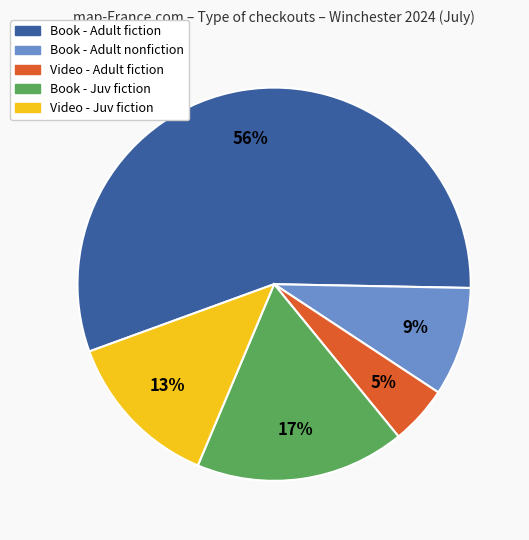

To the nearest percent, what is the average slice percentage?

20%